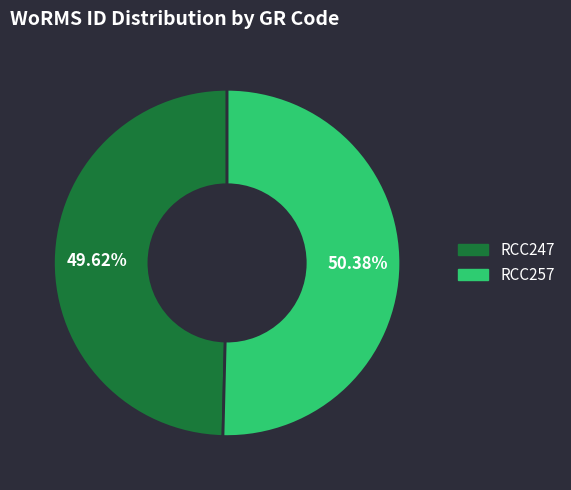

Approximately how many times larger is the value at RCC247 compared to RCC257?

1.0